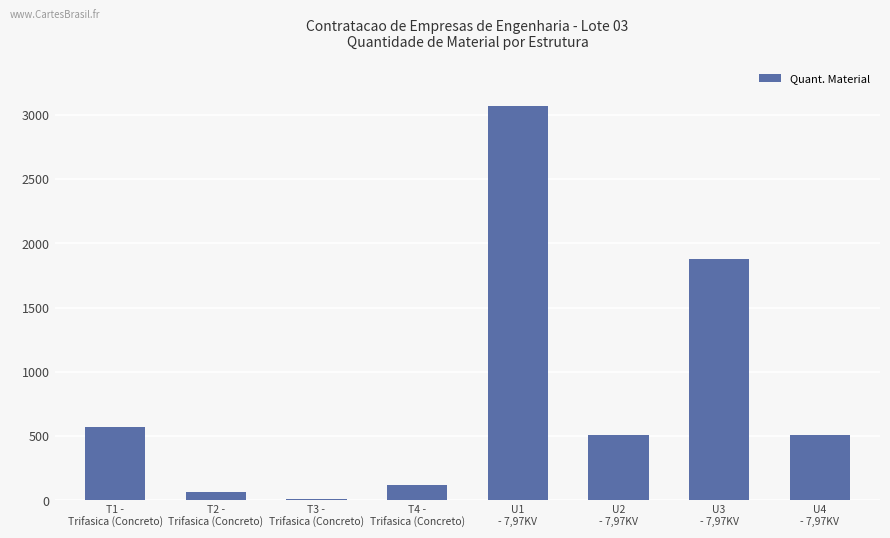

What is the maximum value shown in the chart?

3071